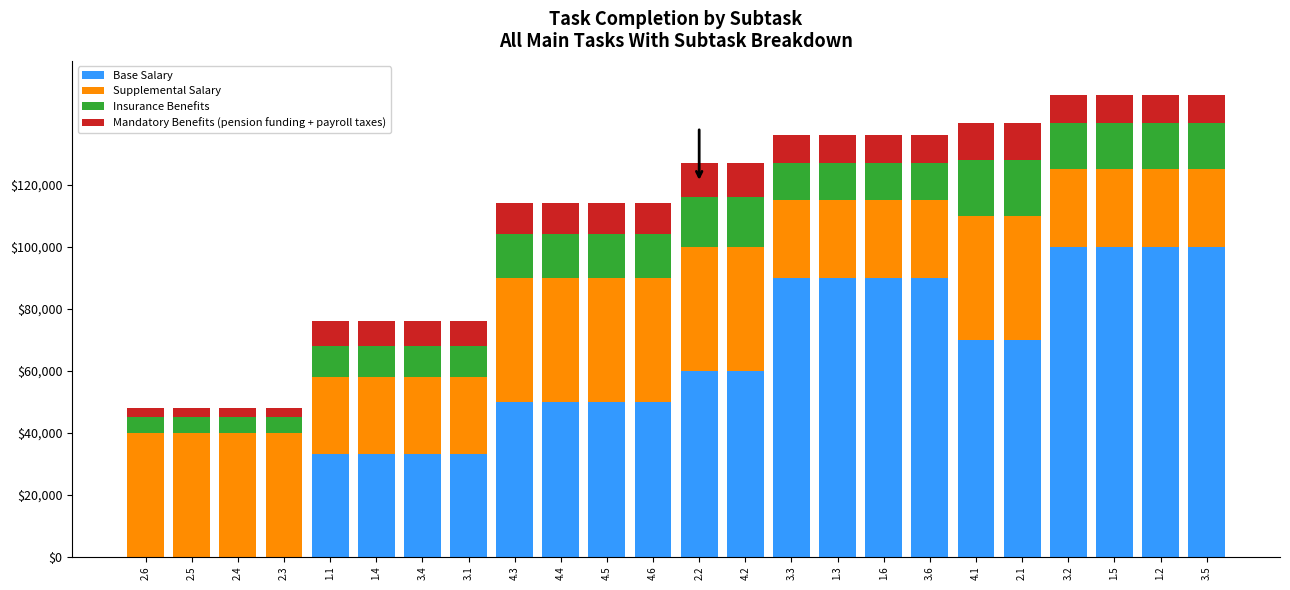

Are the bars horizontal?

No